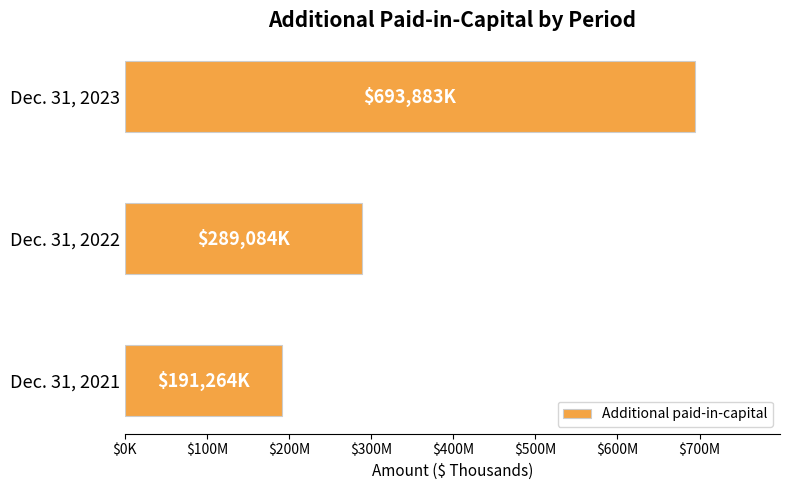

Does the chart contain any negative values?

No